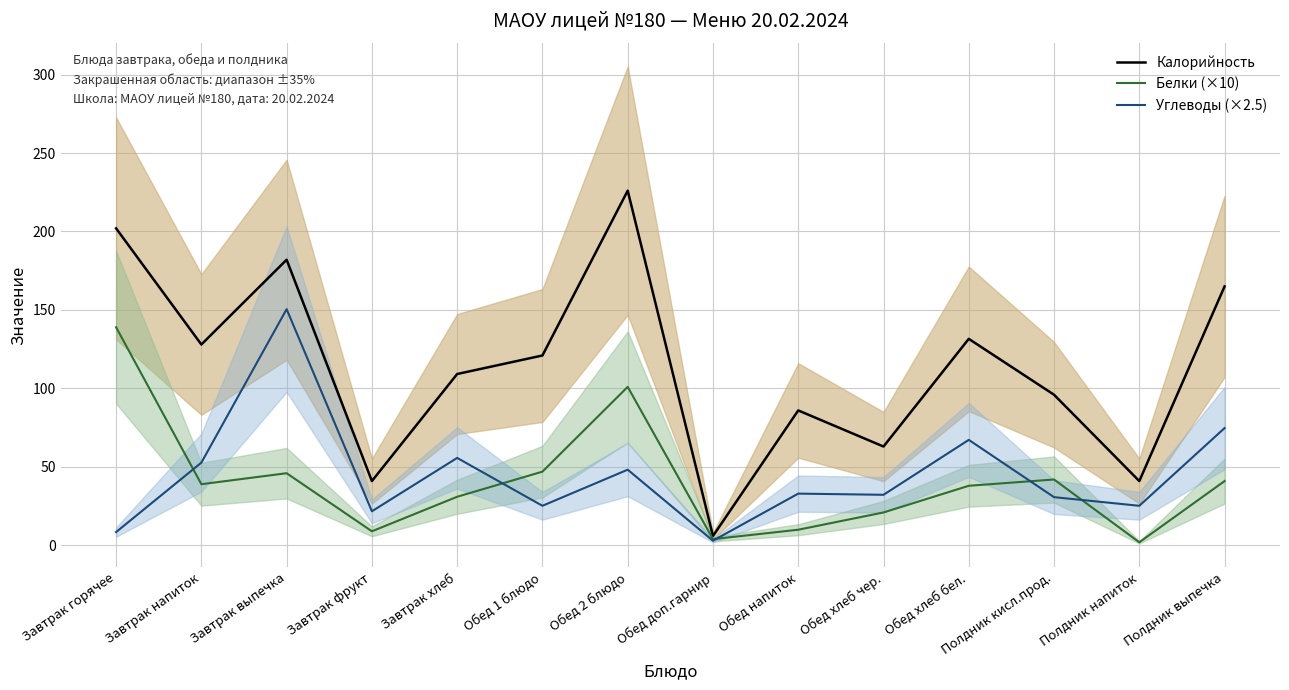

True or false: Углеводы (×2.5) has more than 0 interior local peaks.

True